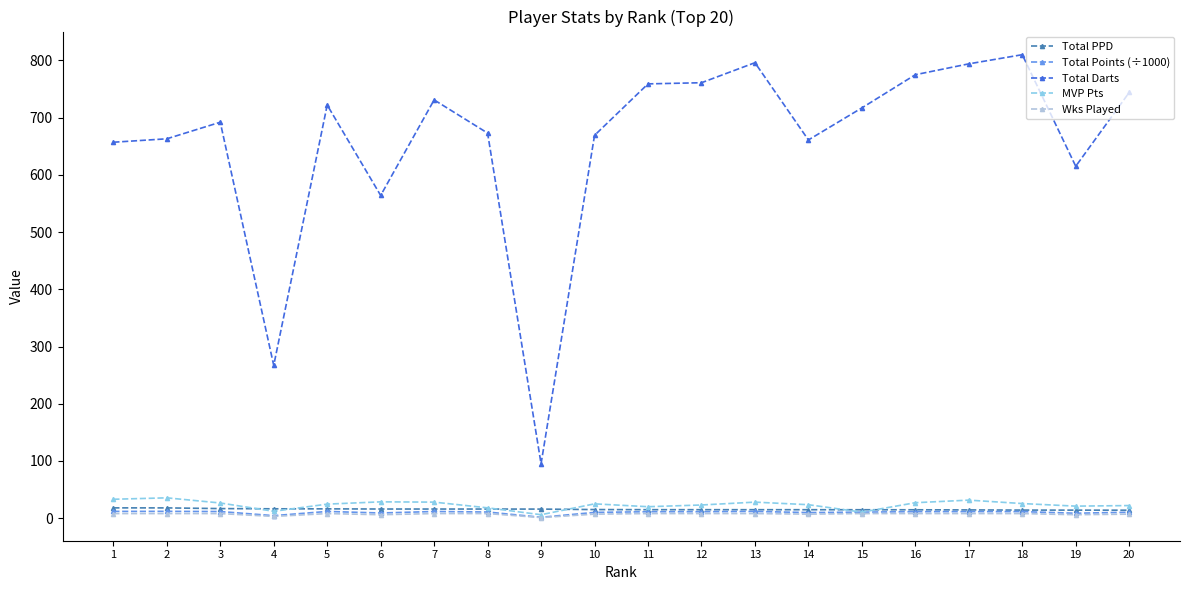

True or false: Total Darts and Total Points (÷1000) intersect in this chart.

False